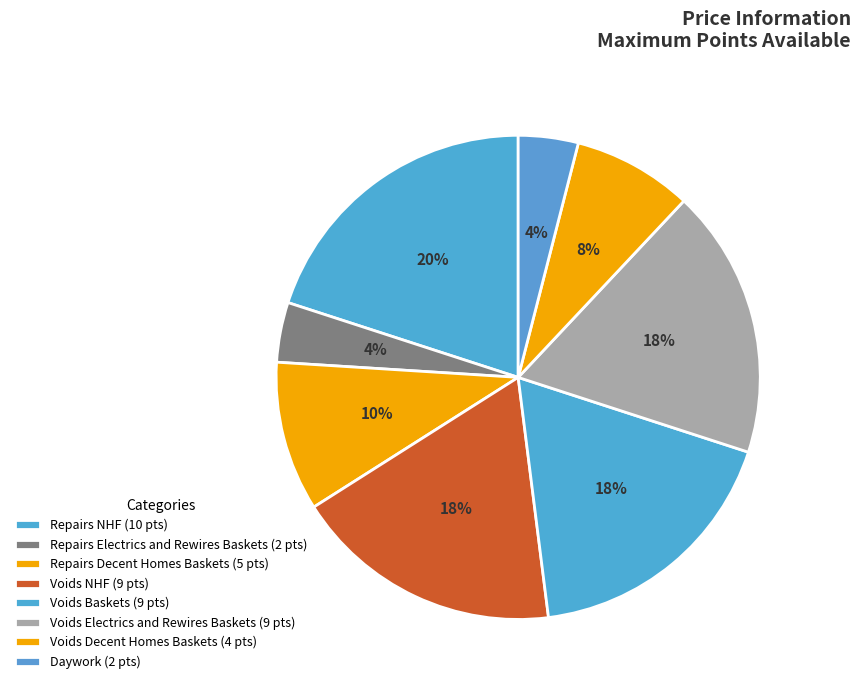

How many segments does this pie chart have?

8